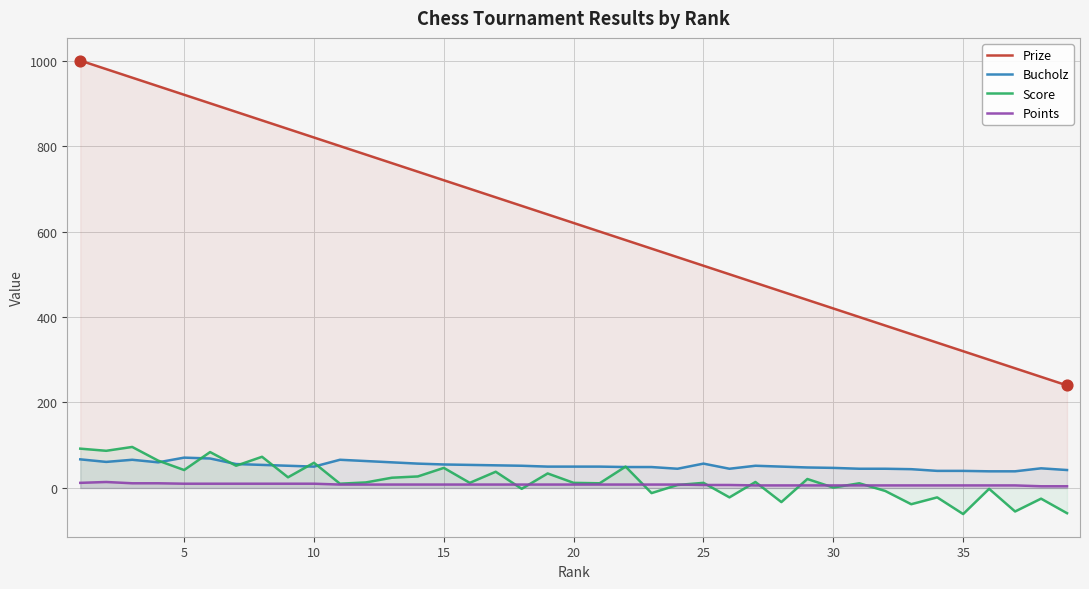

Which series has the largest total across all categories?

Prize